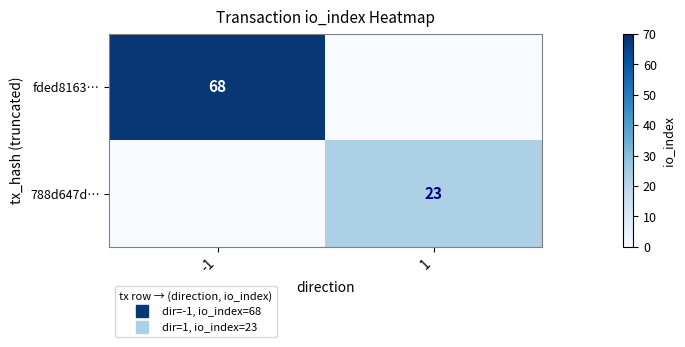

The 788d647d… series shows 23 at 1. True or false?

True